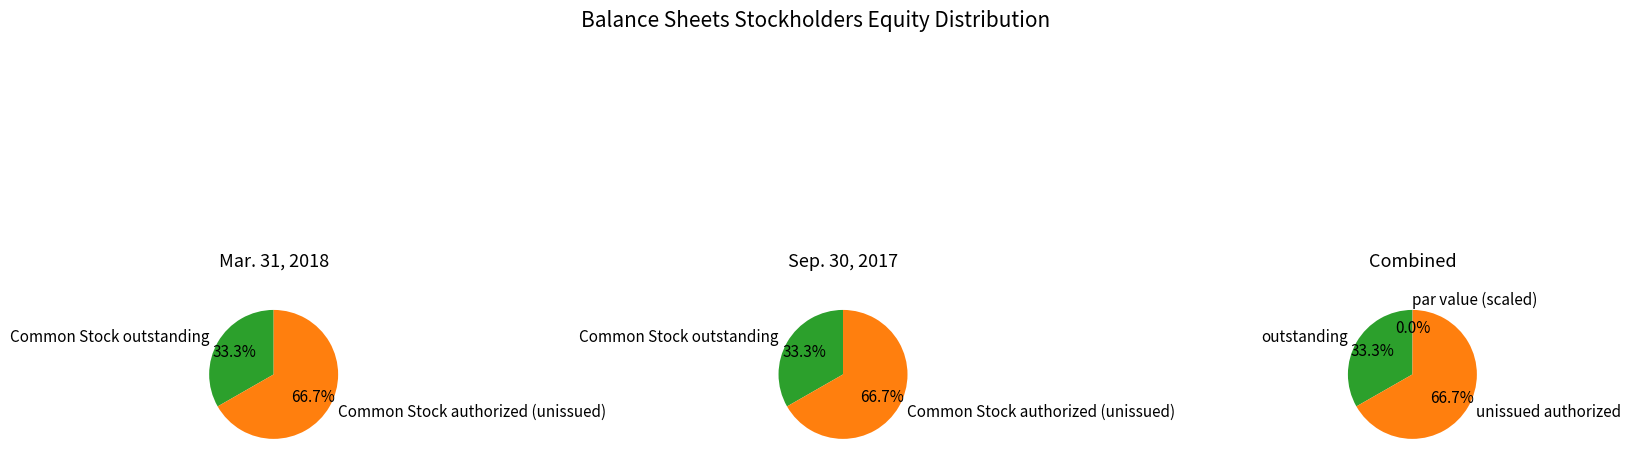

How many slices are in this pie chart?

4